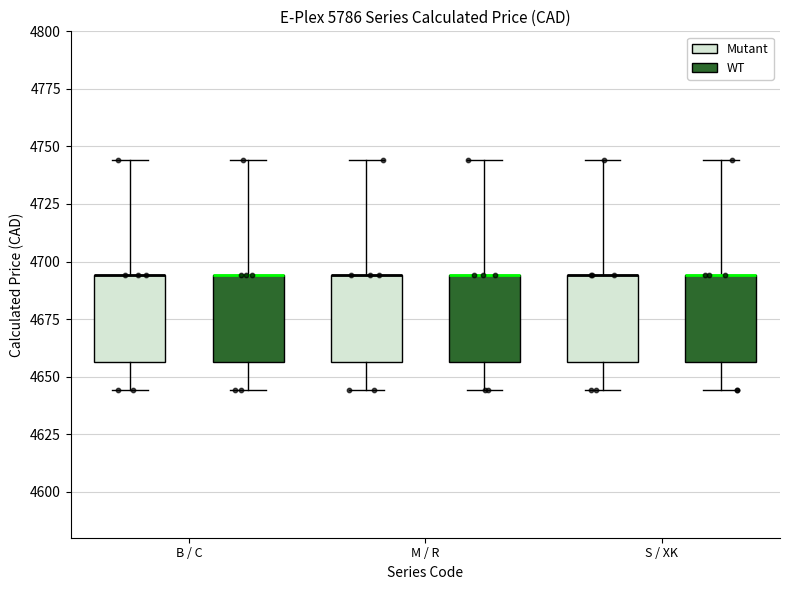

Where does the upper whisker of the box for M / R (Mutant) end on the y-axis? The values are not printed on the chart, so give them approximately, as read against the axis.

4745